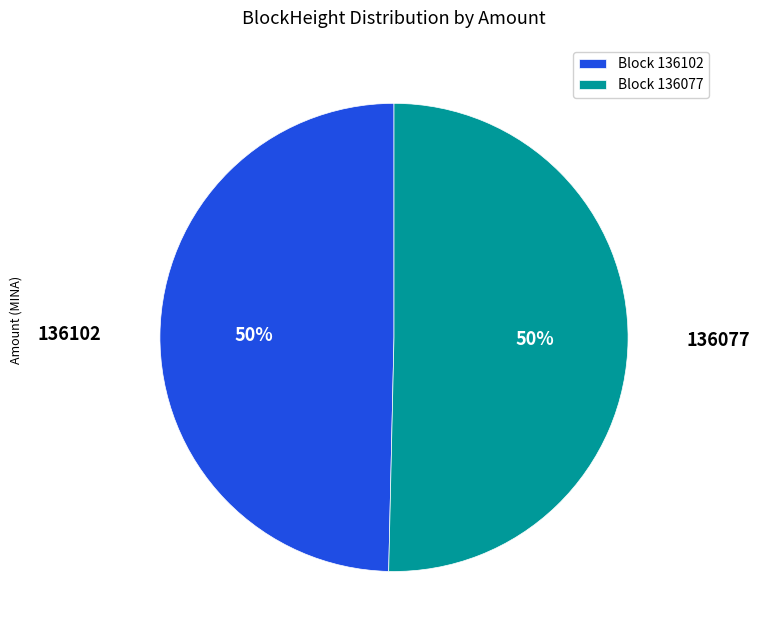

True or false: Block 136077 accounts for 64% of the total.

False